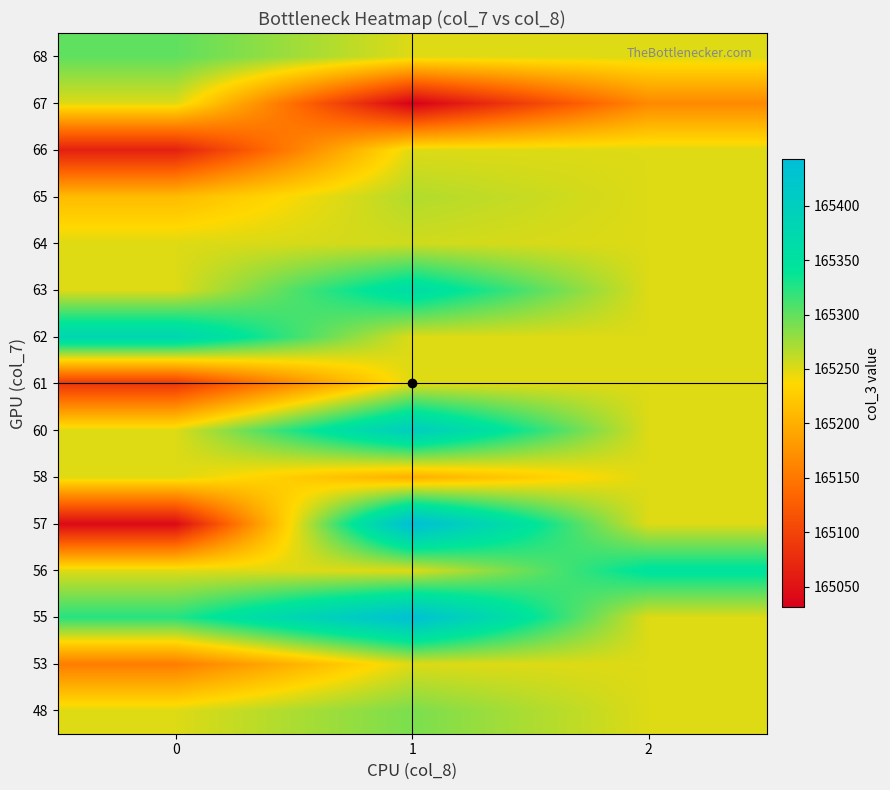

What is the spread (max minus min) of values at 2?

181.0